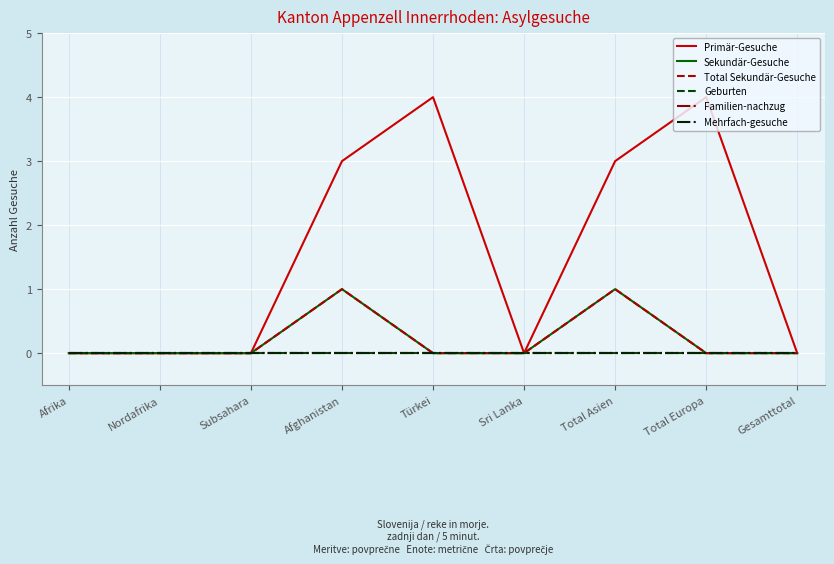

What is the label of the 2nd point from the left?

Nordafrika